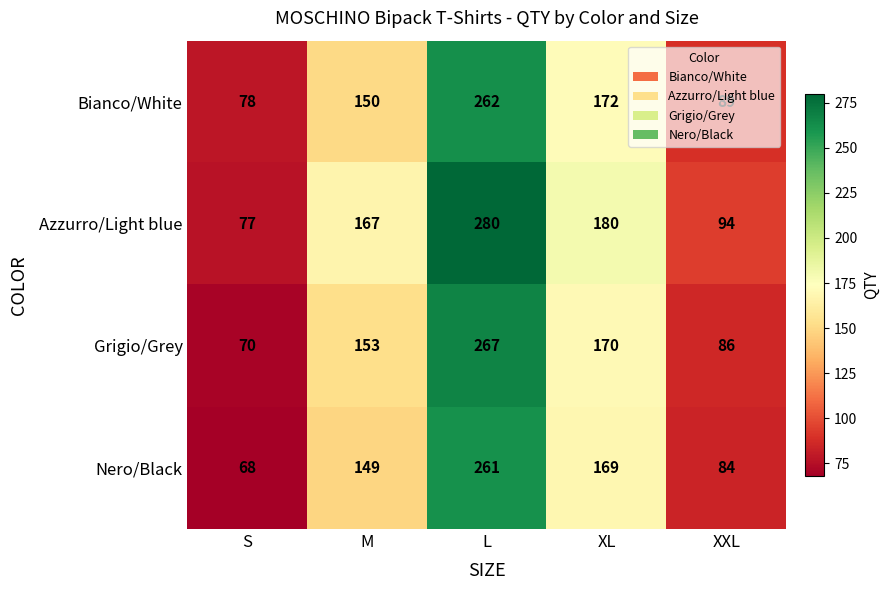

The Nero/Black series shows 84 at XXL. True or false?

True